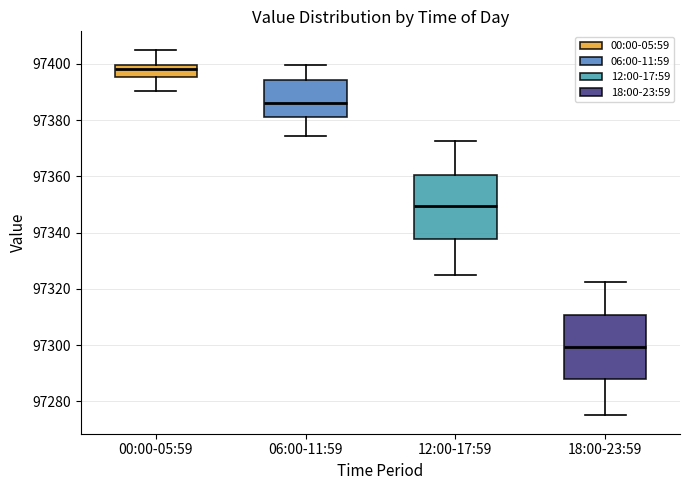

Where does the median line of the box for 00:00-05:59 sit on the y-axis? The values are not printed on the chart, so give them approximately, as read against the axis.

97398